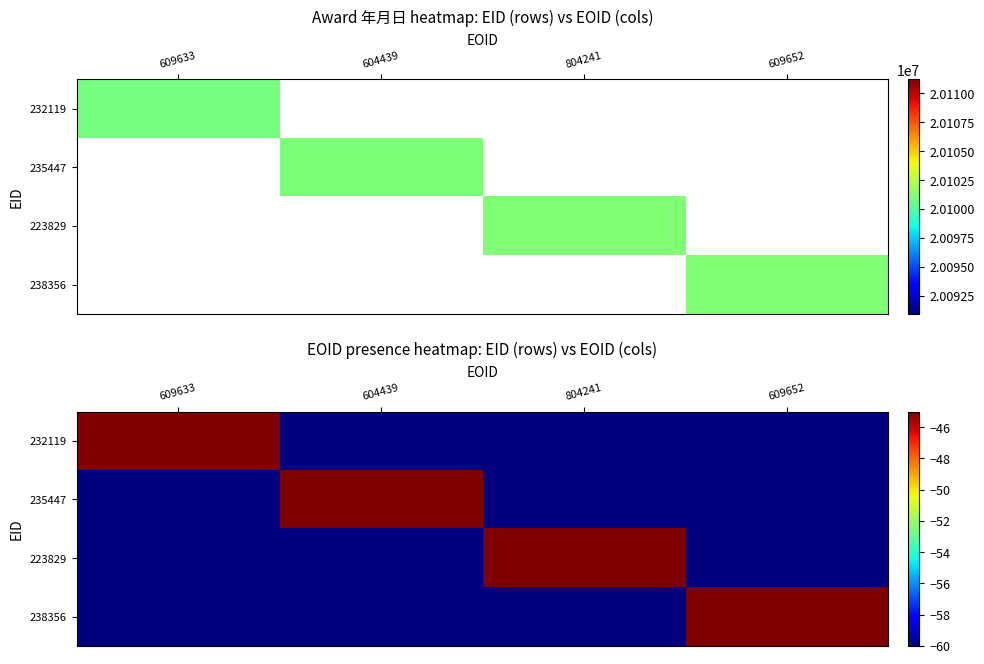

The value of 232119 at 804241 is -13. True or false?

False